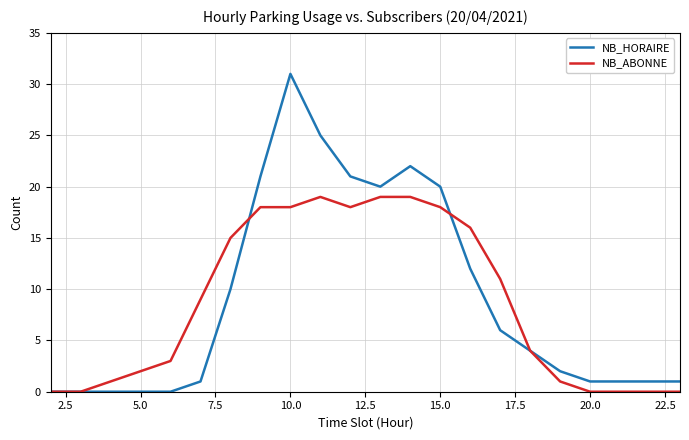

What is the maximum value for NB_HORAIRE?

31